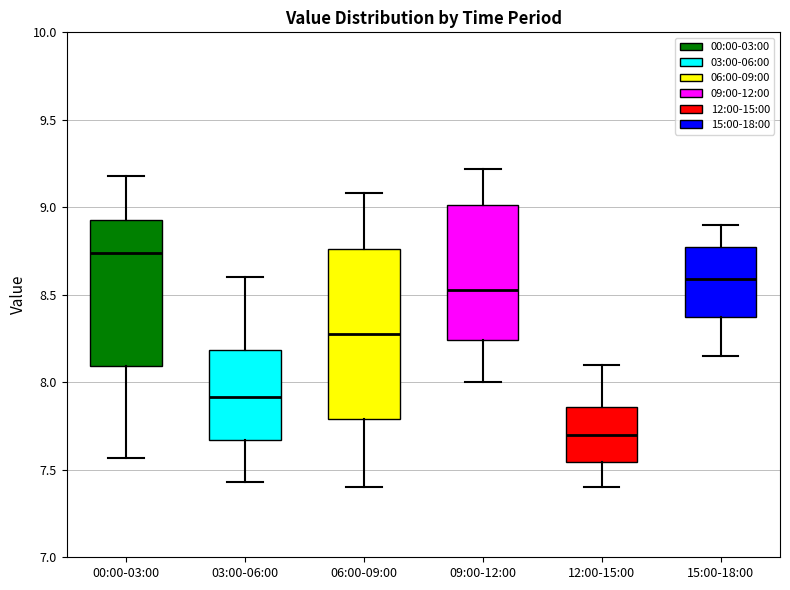

Comparing the boxes themselves (not the whiskers), which one is the tallest?

06:00-09:00